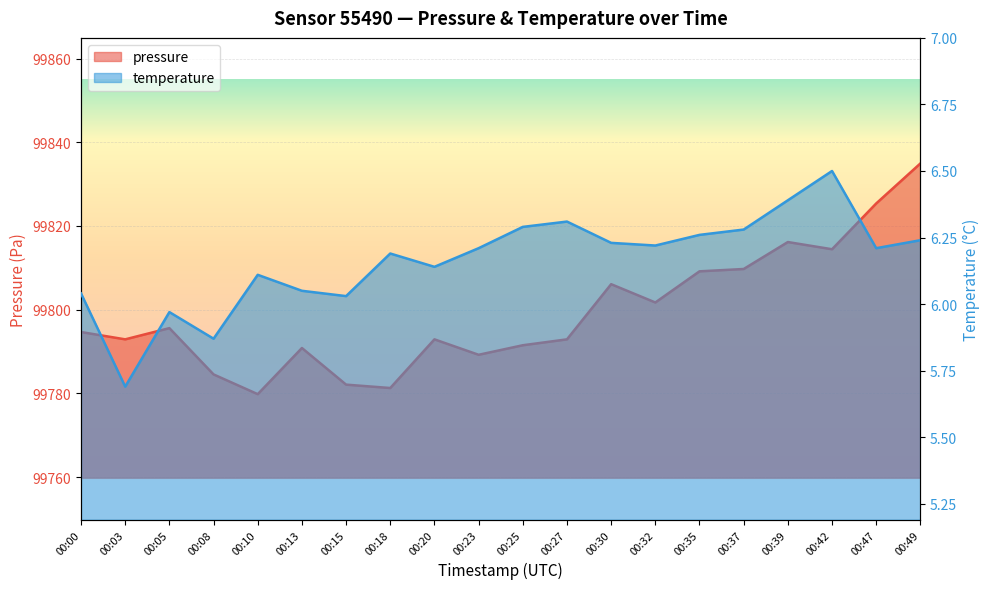

Which series has the largest total across all categories?

pressure